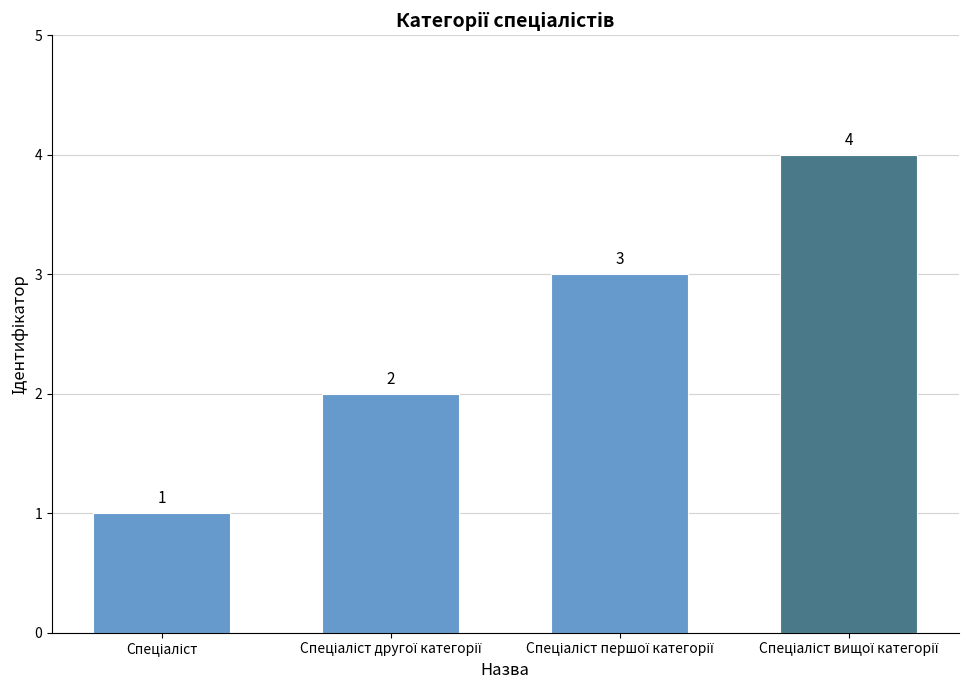

What is the maximum value shown in the chart?

4